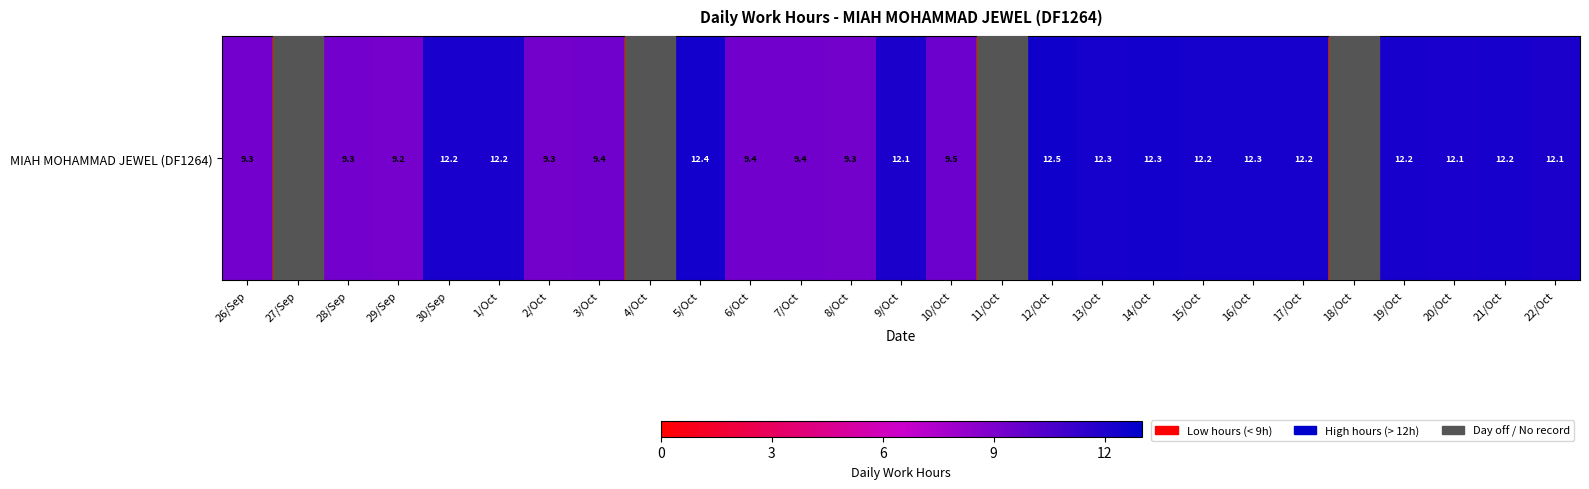

Which category has the highest value across all series?

12/Oct